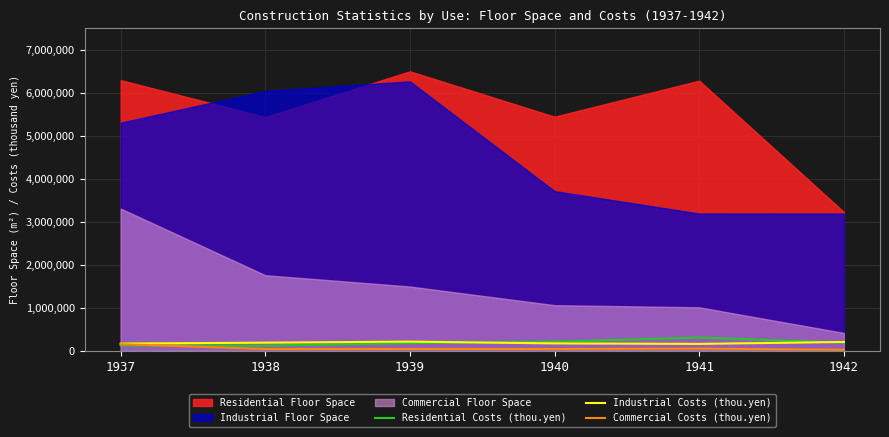

What is the value of the Industrial Costs (thou.yen) point at the 3rd from the left?

213500.0